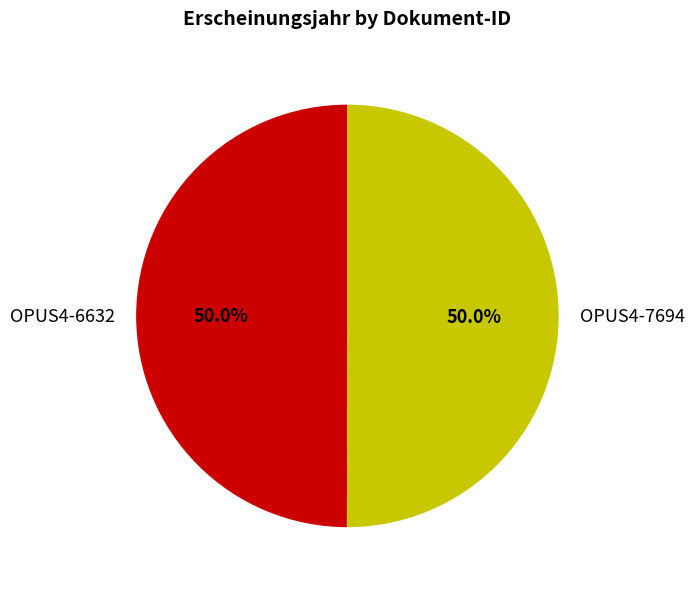

Do OPUS4-7694 and OPUS4-6632 together represent more than half of the pie?

Yes